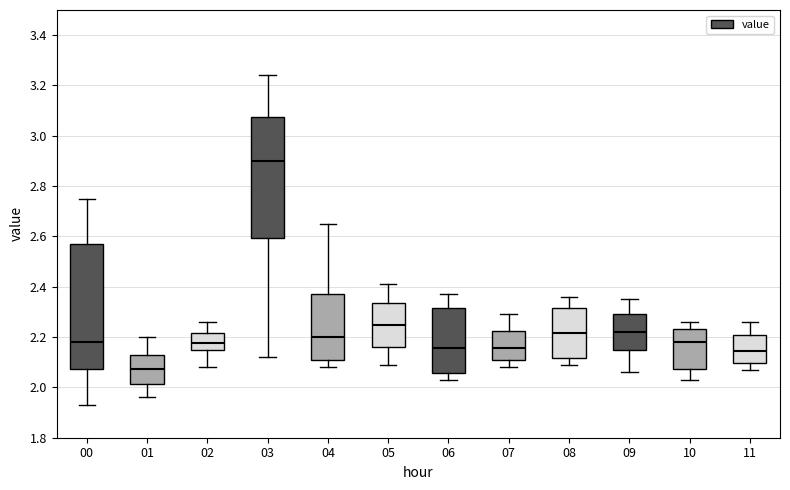

Reading left to right, read every box against the y-axis: the position of its median line, the range the box covers, and the ends of its whiskers. The values are not printed on the chart, so give them approximately, as read against the axis.

00: median 2.18, box 2.08 to 2.58, whiskers 1.94 to 2.76
01: median 2.08, box 2.02 to 2.12, whiskers 1.96 to 2.20
02: median 2.18, box 2.14 to 2.22, whiskers 2.08 to 2.26
03: median 2.90, box 2.60 to 3.08, whiskers 2.12 to 3.24
04: median 2.20, box 2.10 to 2.38, whiskers 2.08 to 2.66
05: median 2.26, box 2.16 to 2.34, whiskers 2.10 to 2.42
06: median 2.16, box 2.06 to 2.32, whiskers 2.04 to 2.38
07: median 2.16, box 2.10 to 2.22, whiskers 2.08 to 2.30
08: median 2.22, box 2.12 to 2.32, whiskers 2.10 to 2.36
09: median 2.22, box 2.14 to 2.30, whiskers 2.06 to 2.36
10: median 2.18, box 2.08 to 2.24, whiskers 2.04 to 2.26
11: median 2.14, box 2.10 to 2.20, whiskers 2.08 to 2.26